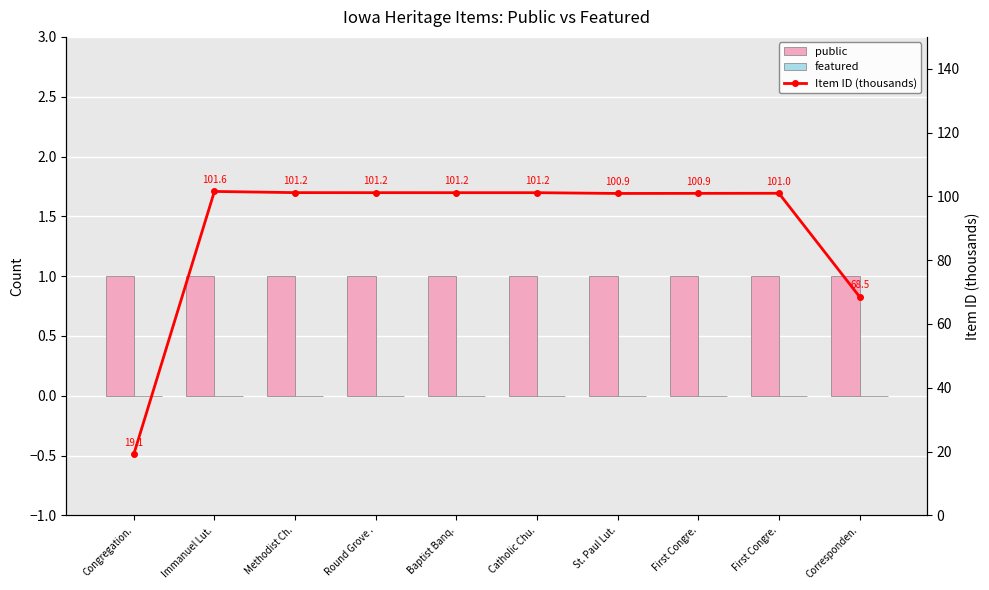

Which has a higher value, Corresponden. or First Congre.?

Corresponden.